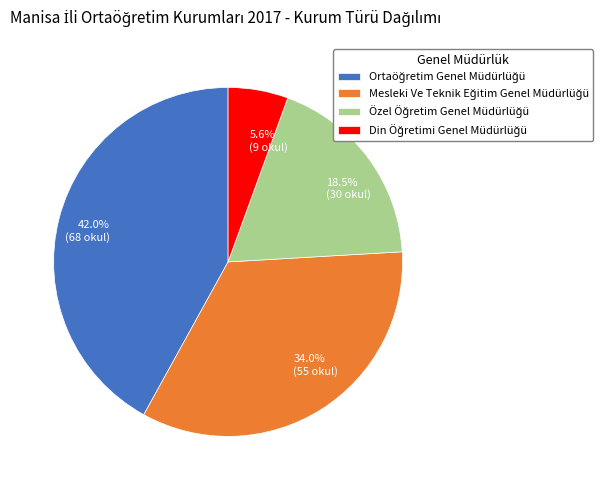

How many slices are in this pie chart?

4